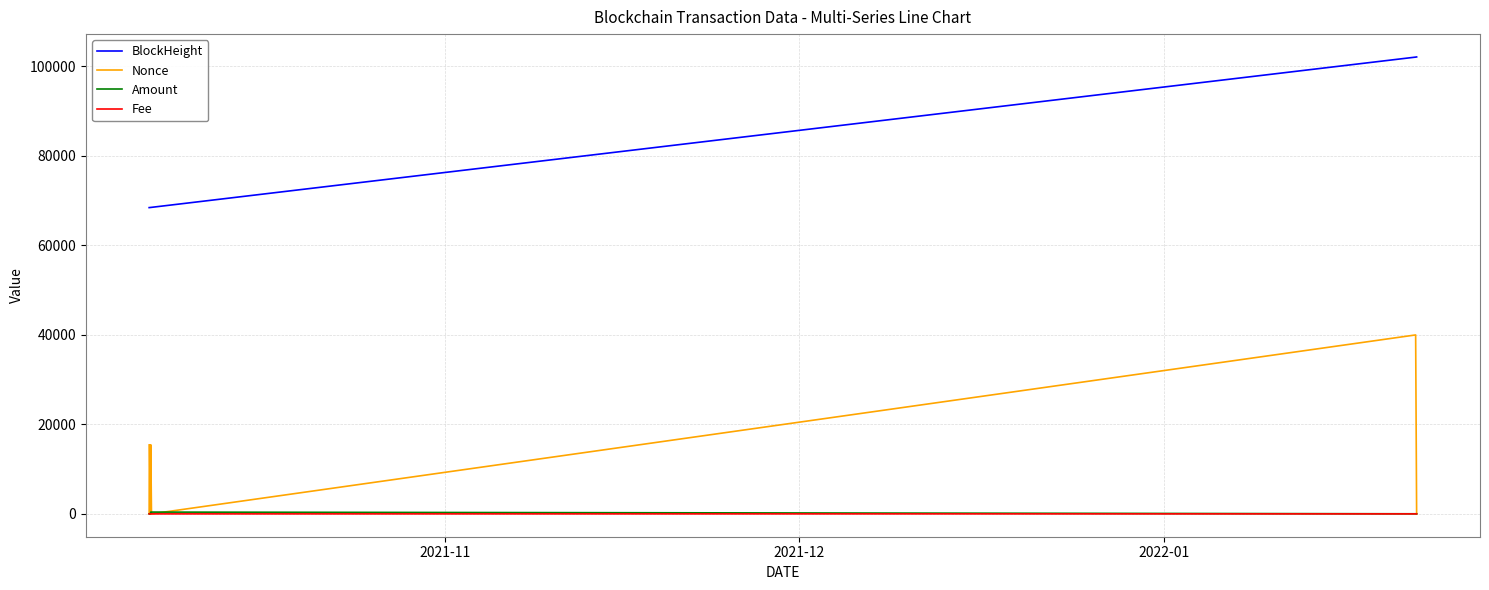

Which series has the largest total across all categories?

BlockHeight